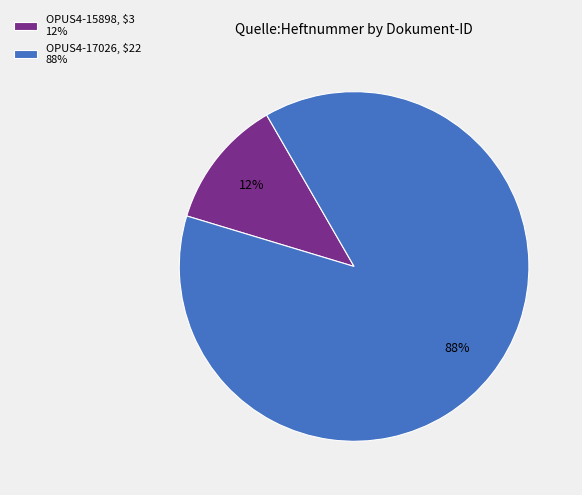

Rank the categories by value from highest to lowest.

OPUS4-17026, OPUS4-15898